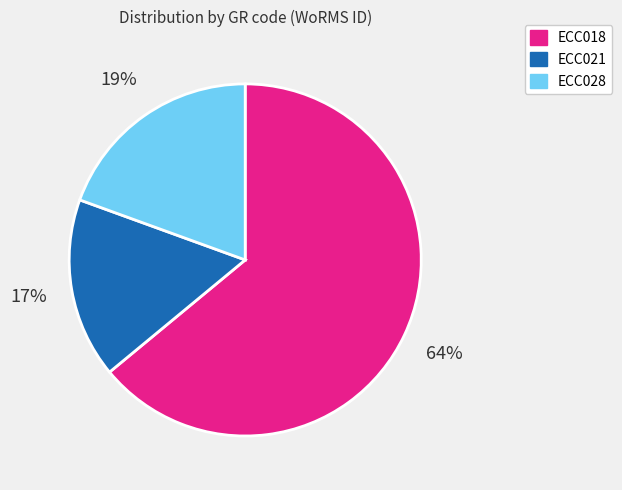

True or false: ECC018 accounts for 55% of the total.

False